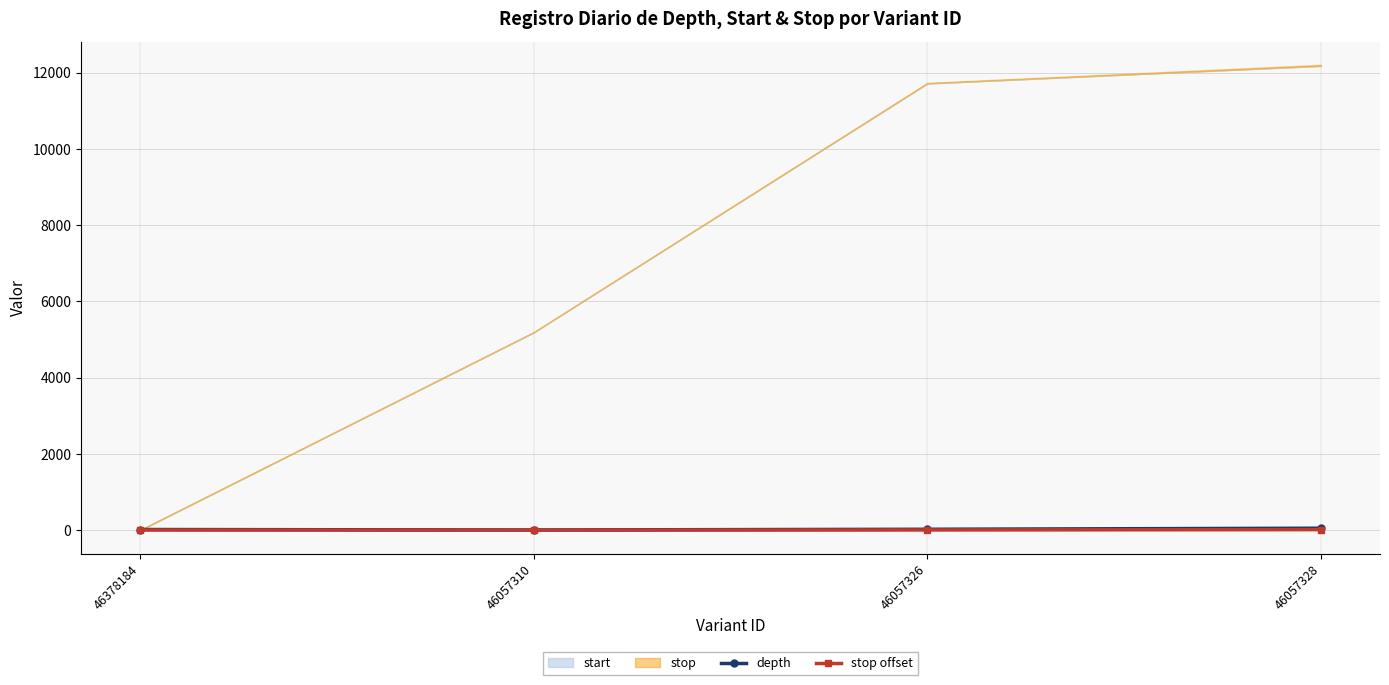

The value of depth at 46057326 is 10.6. True or false?

False